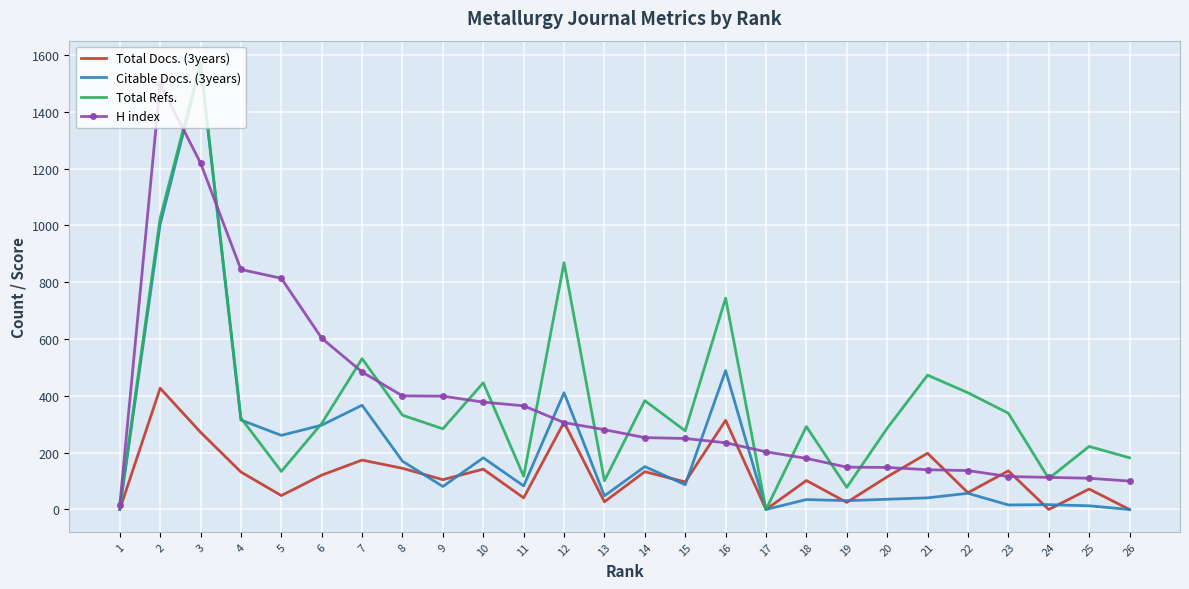

At which label is H index closest to 756?

5